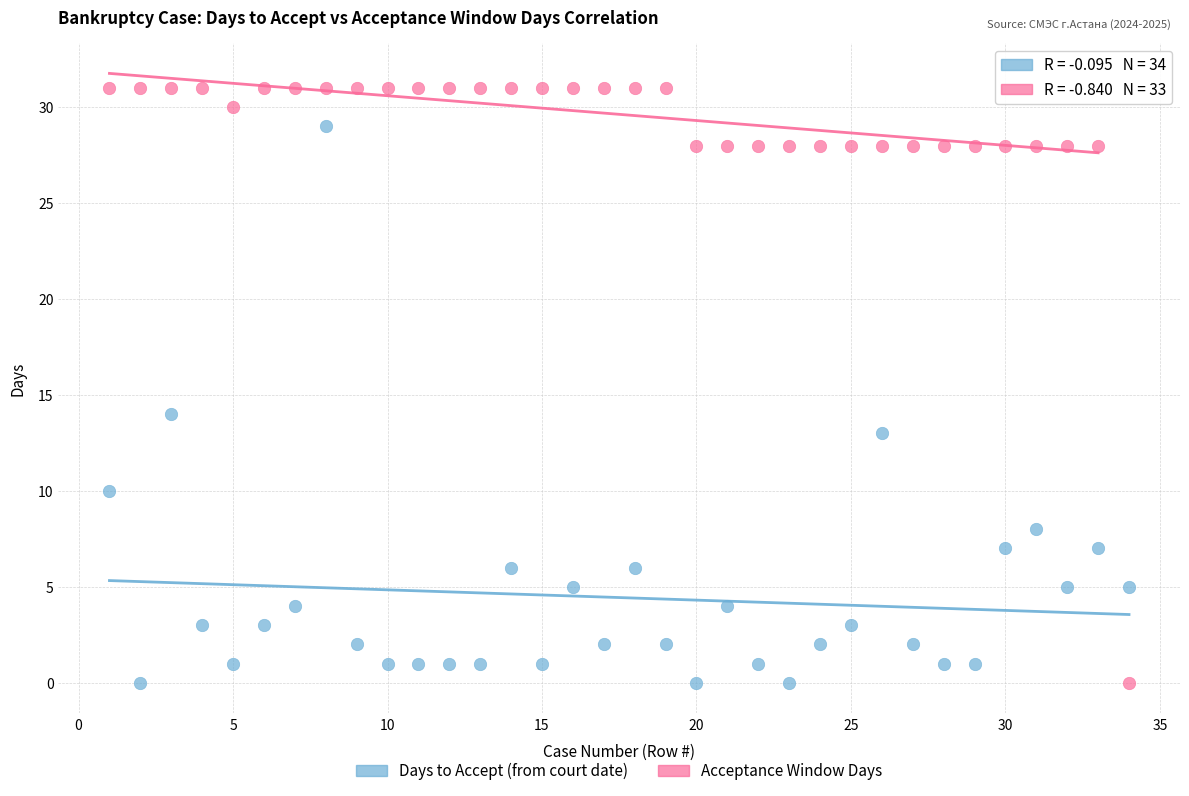

Across all data points, what is the range of X values (max minus min)?

33